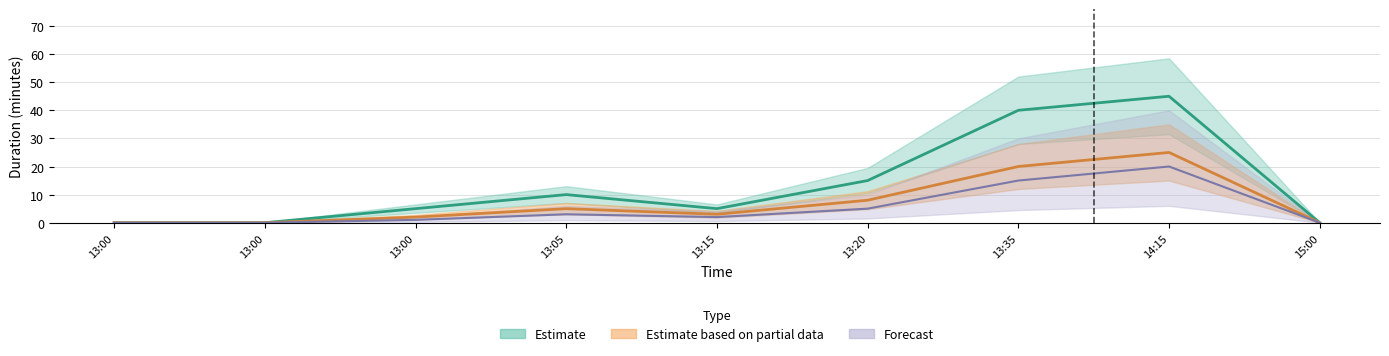

What is the sum of all Forecast values?

46